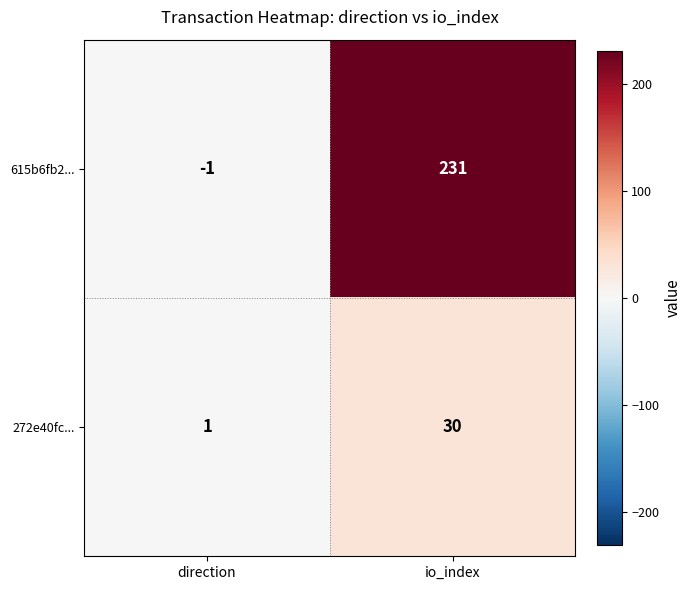

At which label is 272e40fc... closest to 15?

direction